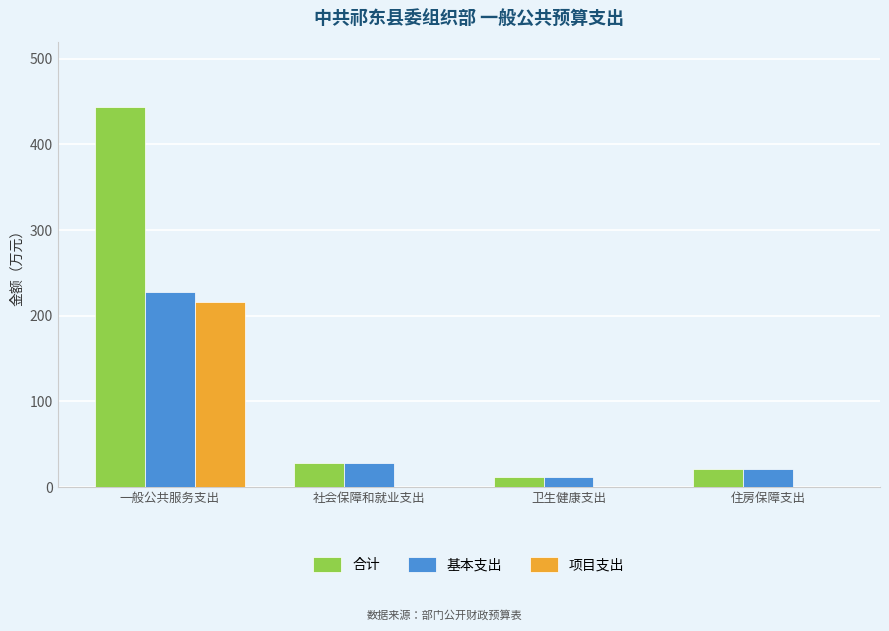

Is the value of 项目支出 at 卫生健康支出 greater than the value of 合计 at 住房保障支出?

No